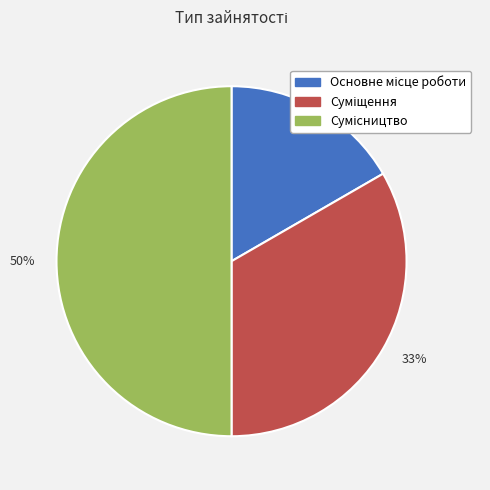

Between 50% and 33%, which is larger?

50%